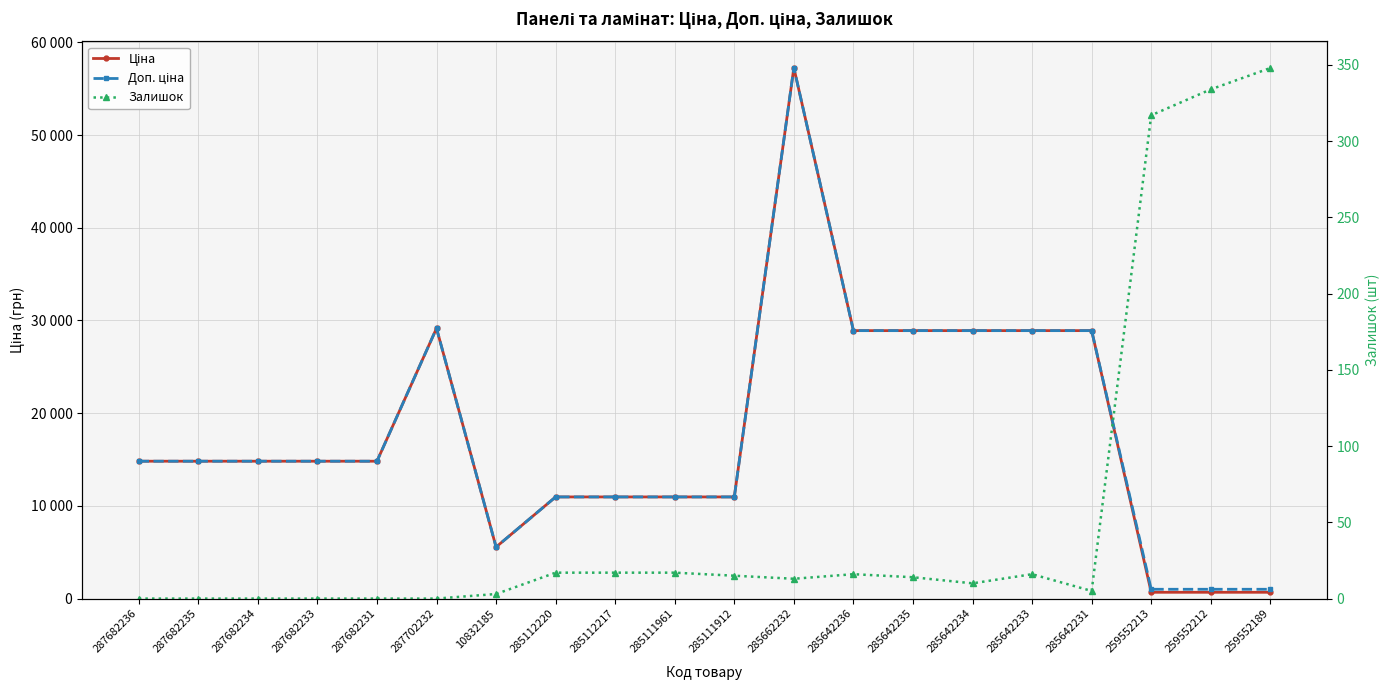

True or false: Залишок and Доп. ціна intersect in this chart.

False